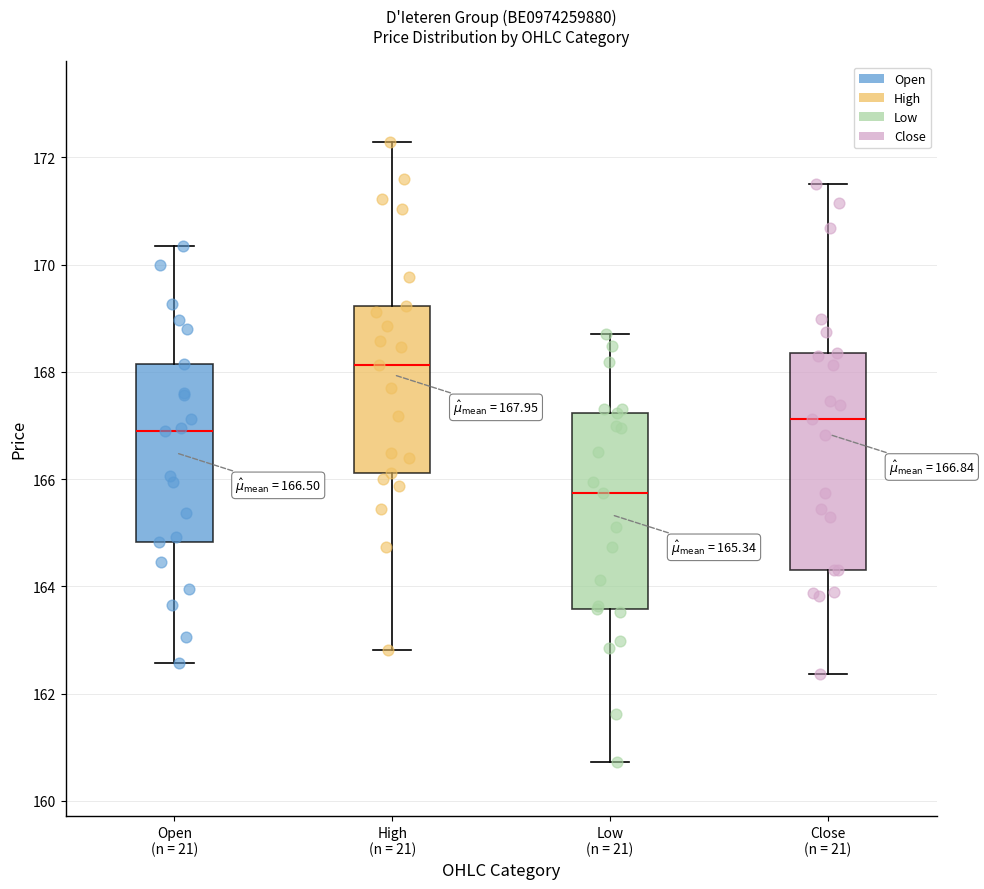

Which box's median line is the highest?

High (n = 21)